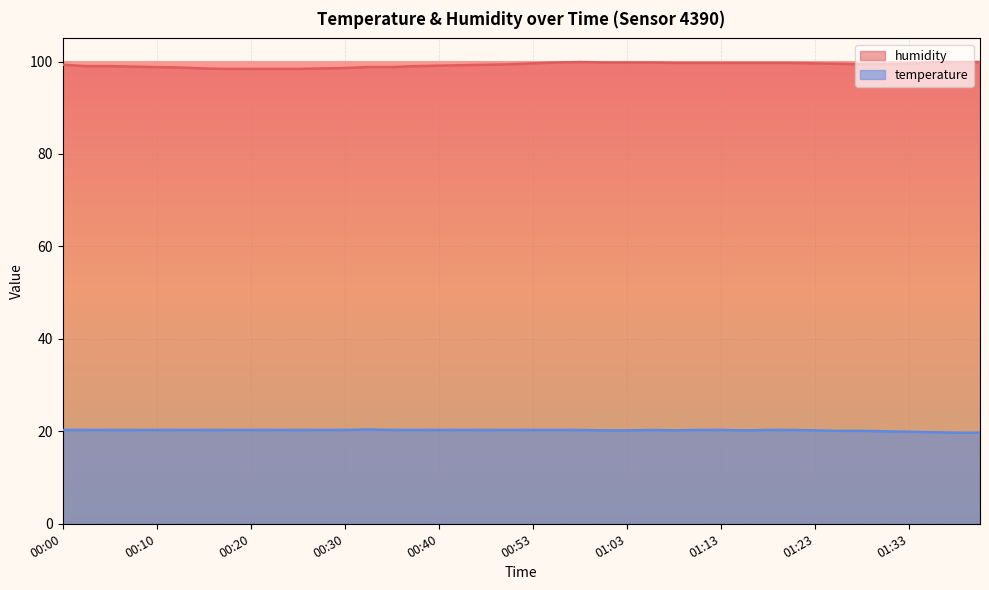

What position from the left is 01:41?

39